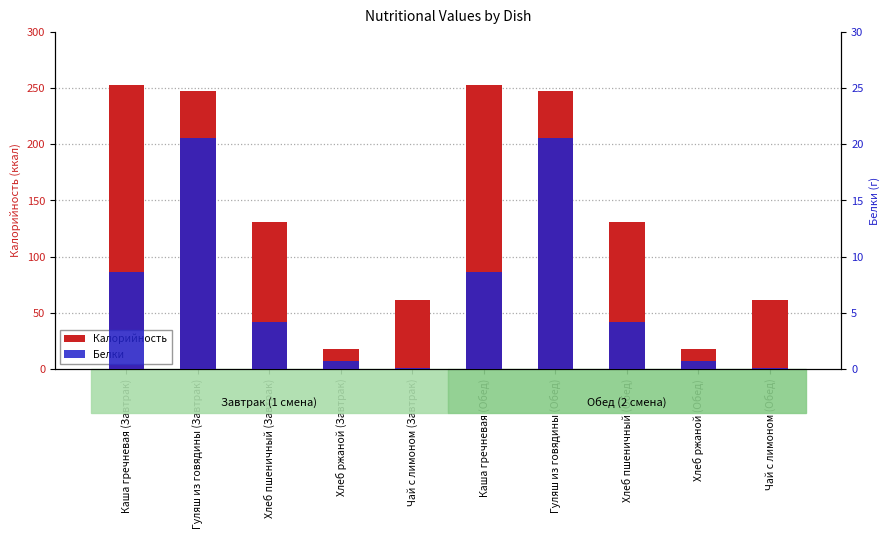

What position from the right is Чай с лимоном (Обед)?

1